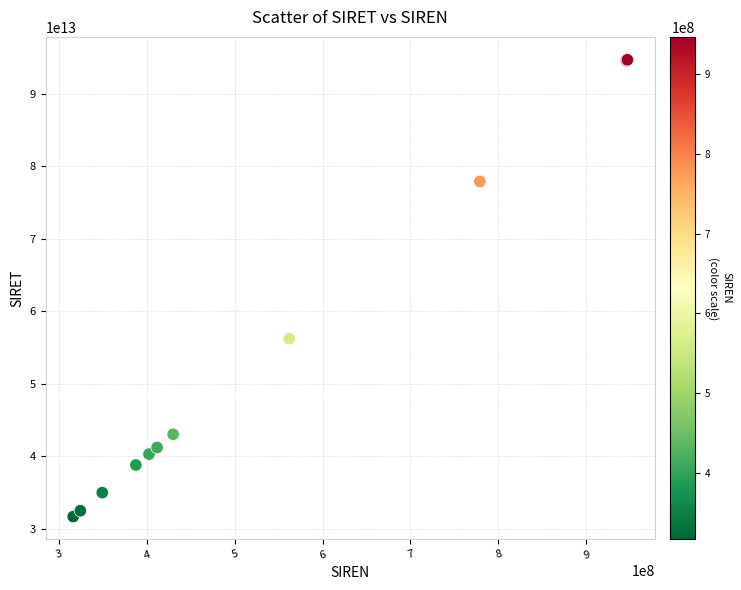

What Y value in the scatter plot is closest to 63164807600015?

56204487500069